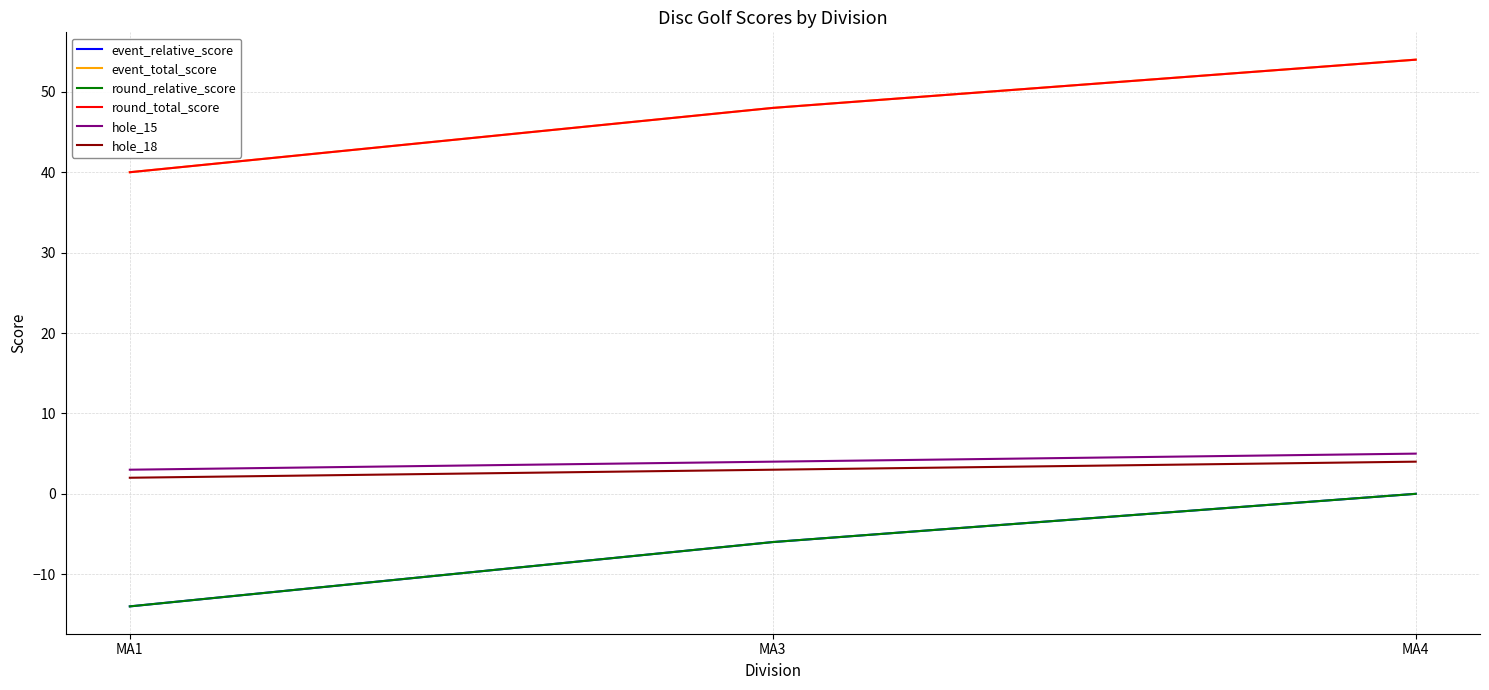

The event_relative_score series shows -24 at MA1. True or false?

False